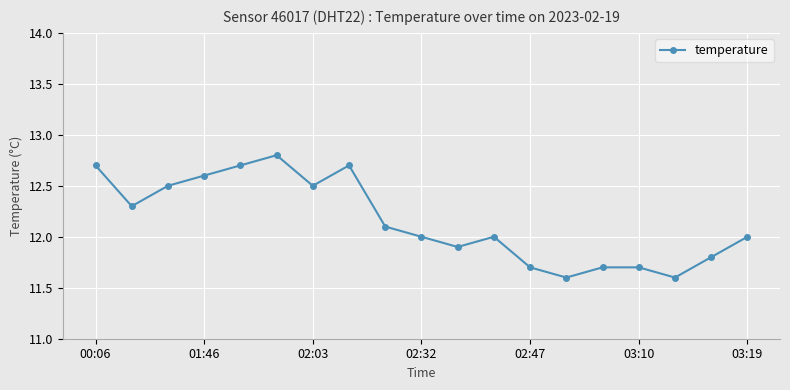

Does the chart display data point markers on the line(s)?

Yes